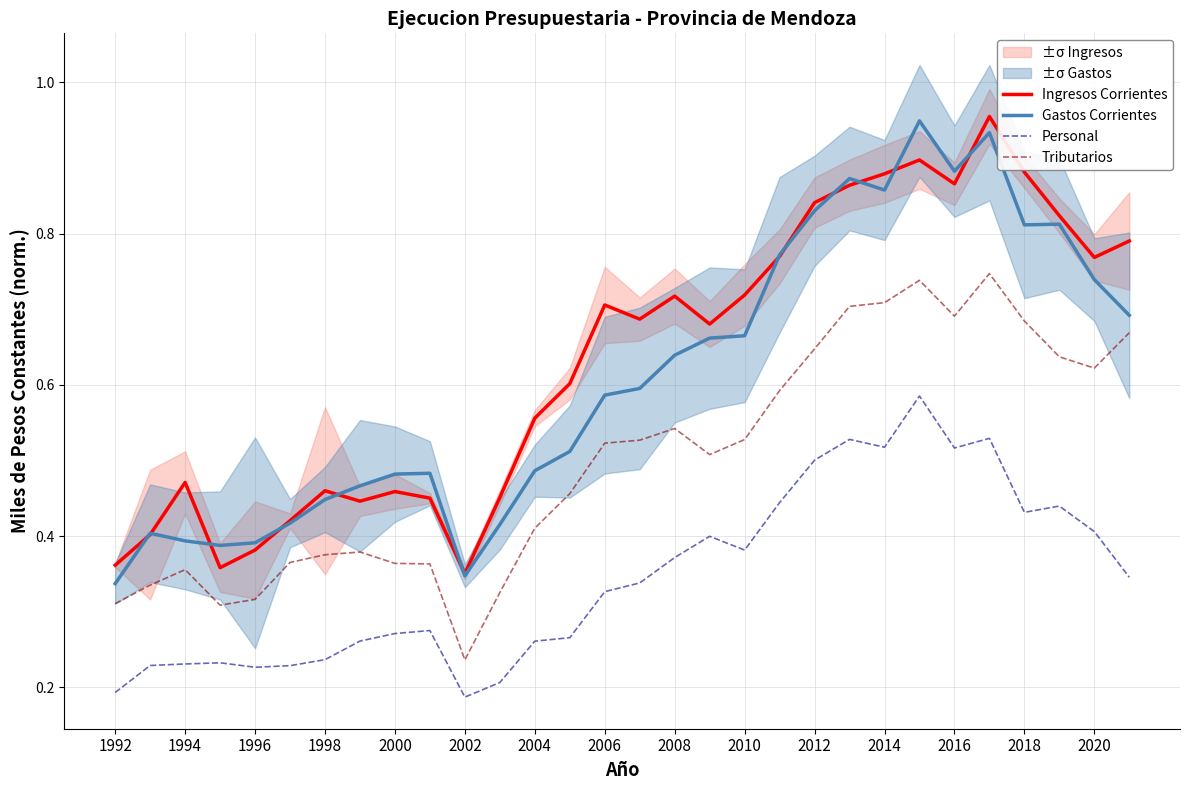

The value of Personal at 2002 is 0.1. True or false?

False